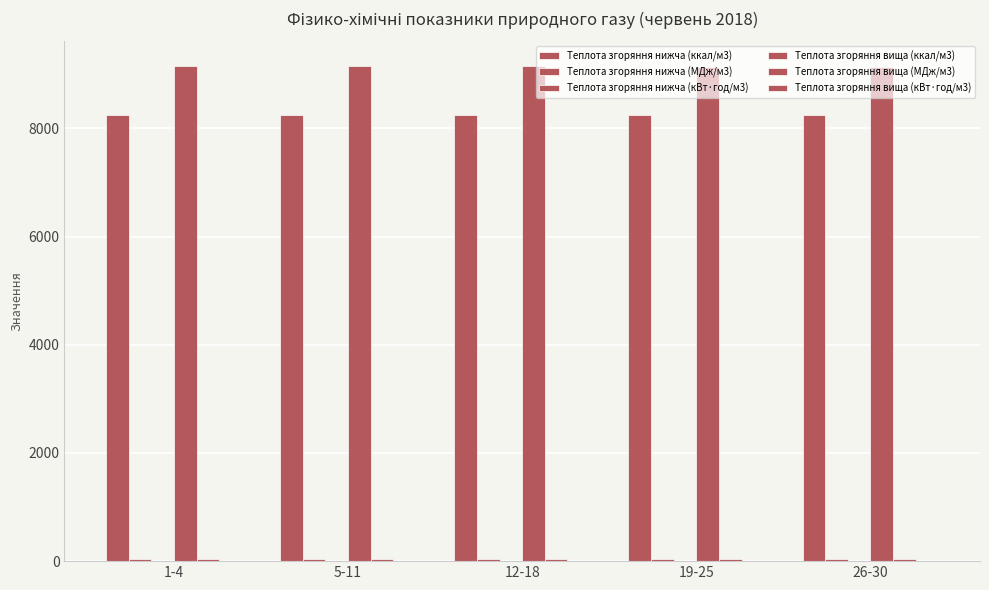

What is the difference between the highest and lowest values at 19-25?

9123.9